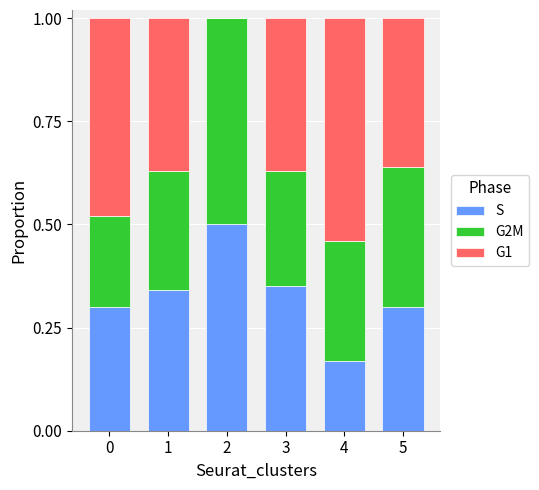

What is the total value across all series at 4?

1.0